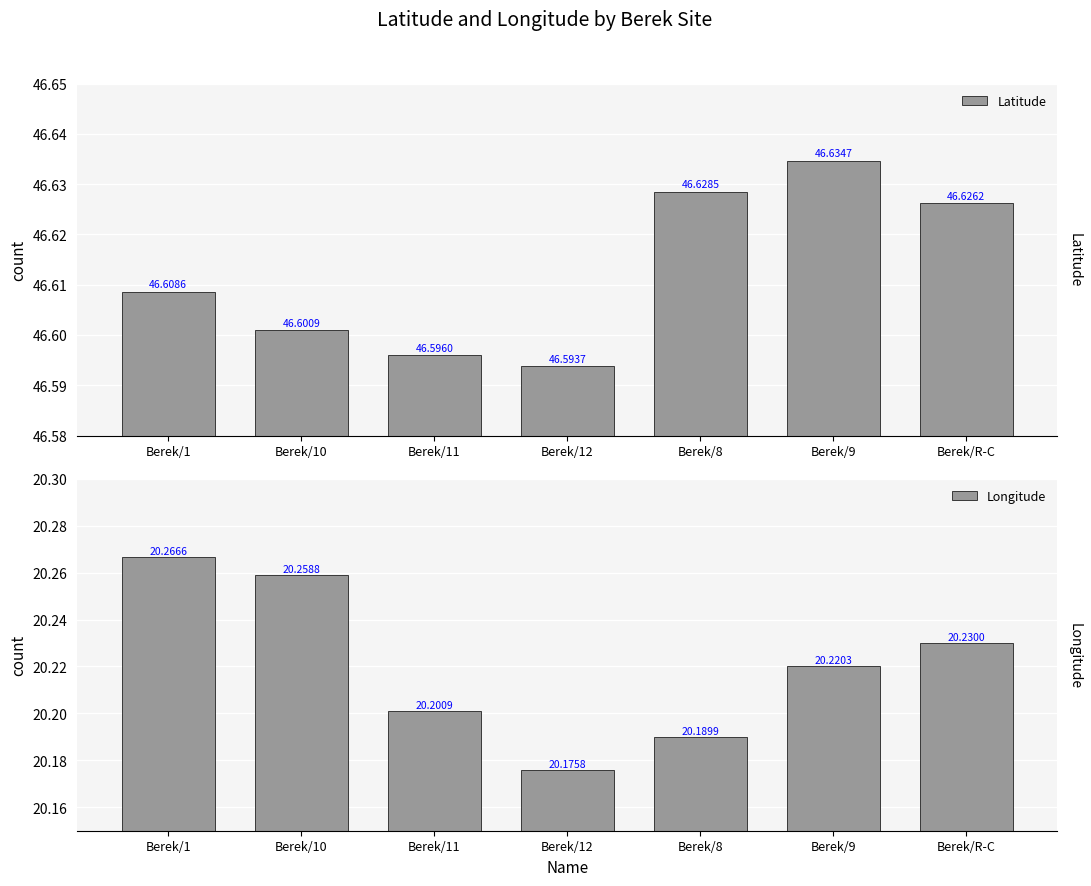

Reading right to left, transcribe all the data shown in this chart.

Latitude: 46.6	46.6	46.6	46.6	46.6	46.6	46.6
Longitude: 20.2	20.2	20.2	20.2	20.2	20.3	20.3